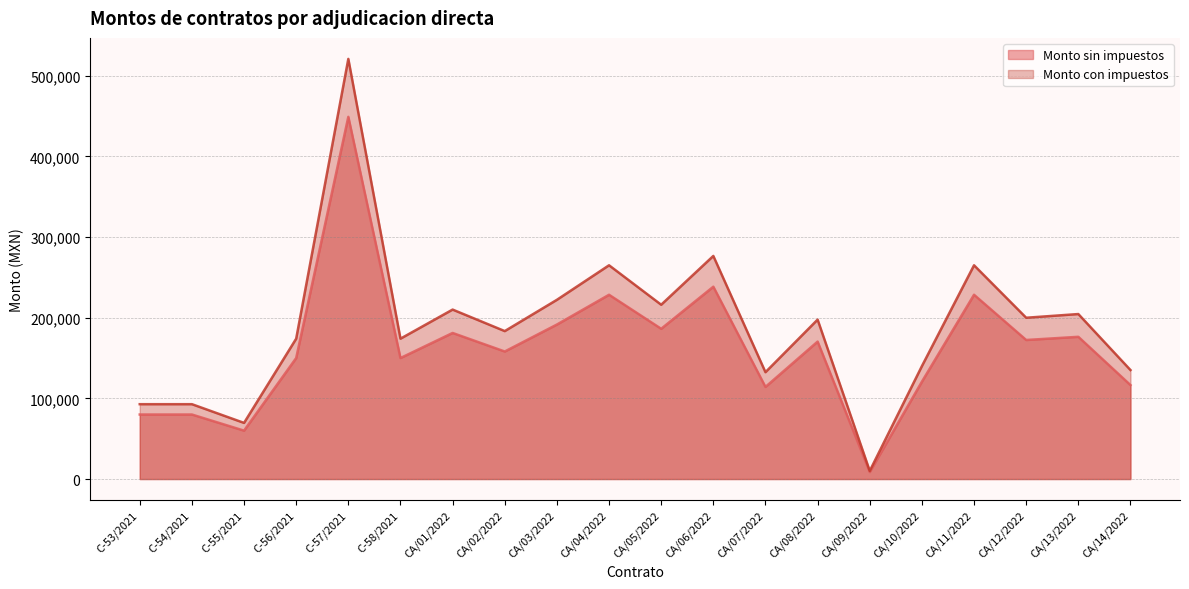

What is the approximate value of Monto con impuestos at CA/11/2022?

264992.2